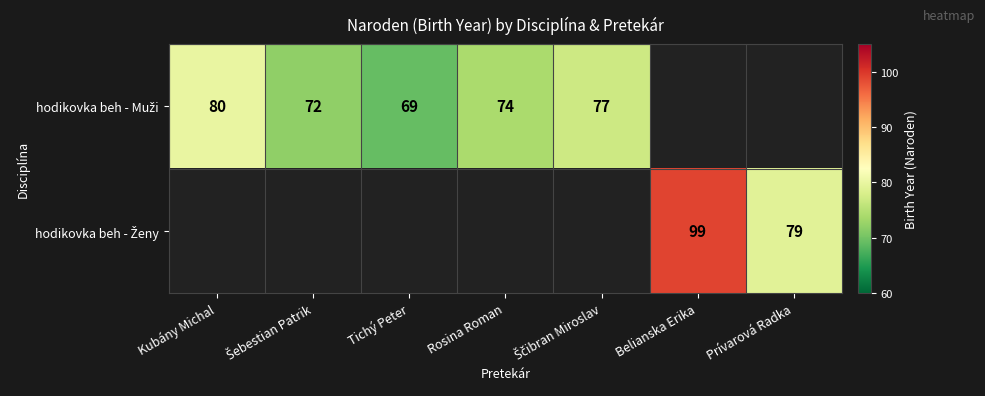

List the series in order of their peak value, lowest first.

hodikovka beh - Muži, hodikovka beh - Ženy